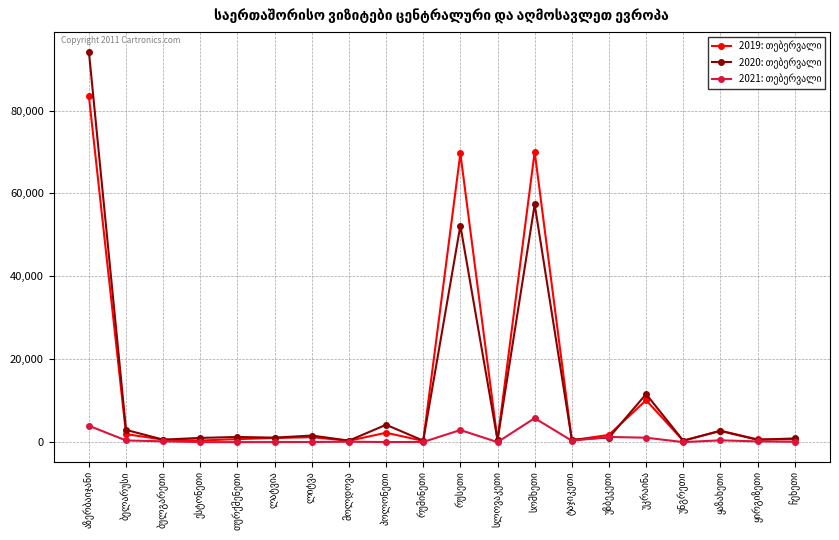

What is the maximum value shown in the chart?

94219